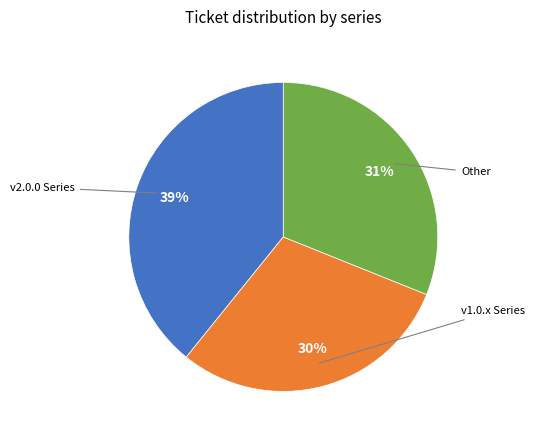

To the nearest percent, what is the average slice percentage?

33%